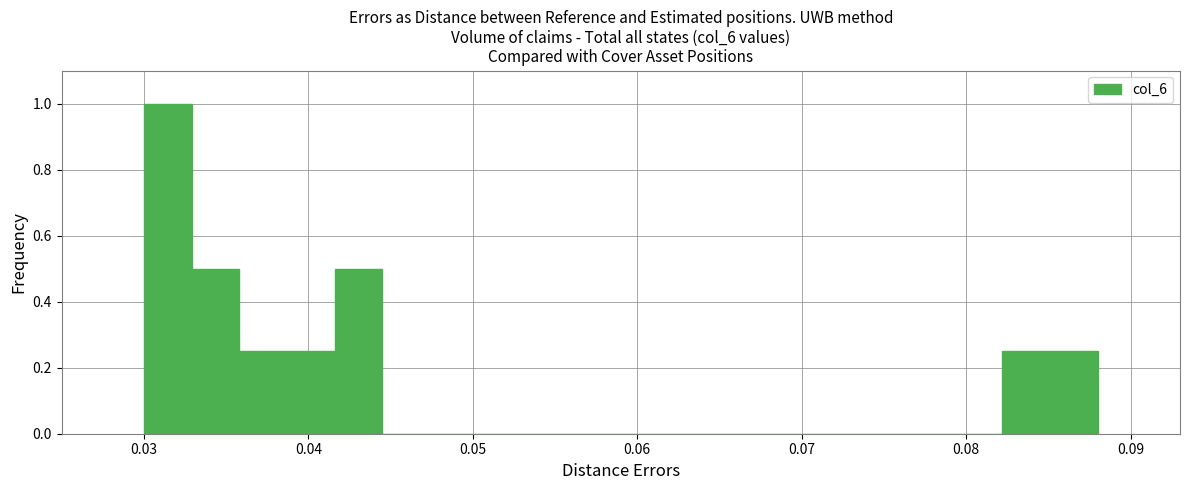

Read against the x-axis, roughly where is the centre of the tallest bar?

0.031